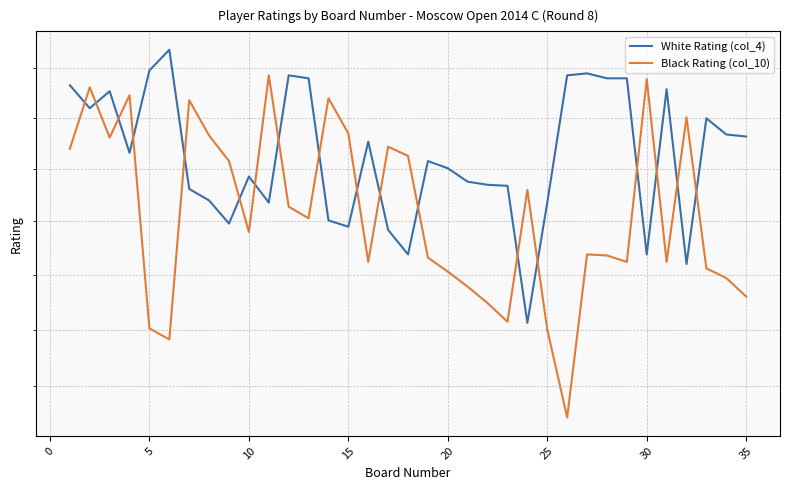

Where is White Rating (col_4) nearest to the value 2187?

20